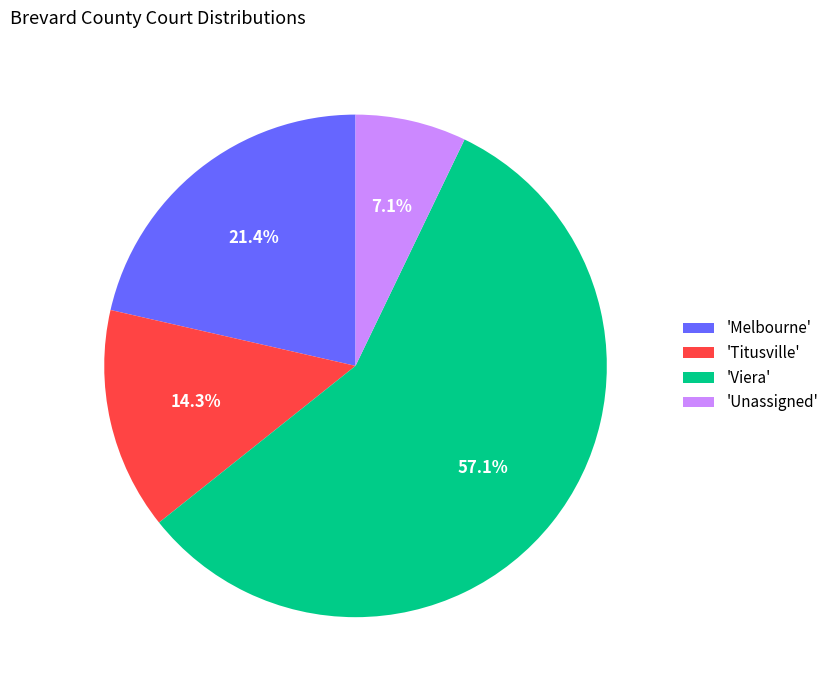

Count the number of slices in the pie.

4